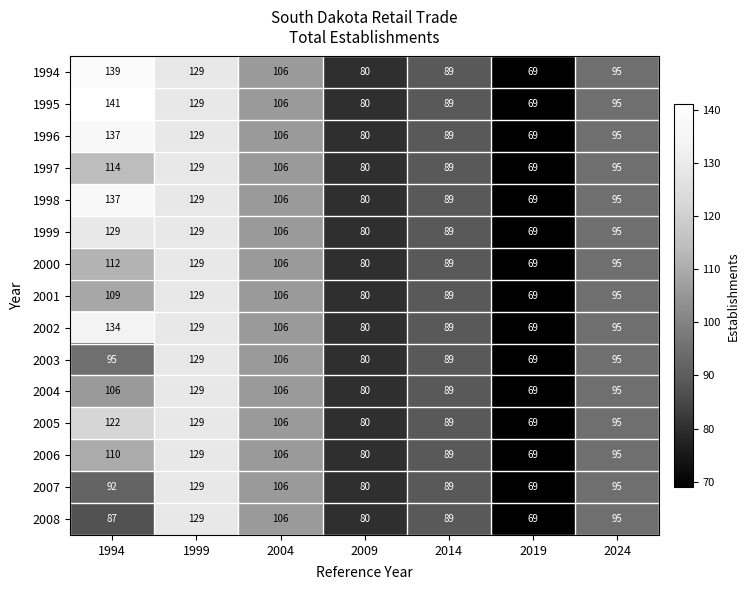

Is it true that 2006 equals 52 at 2014?

False